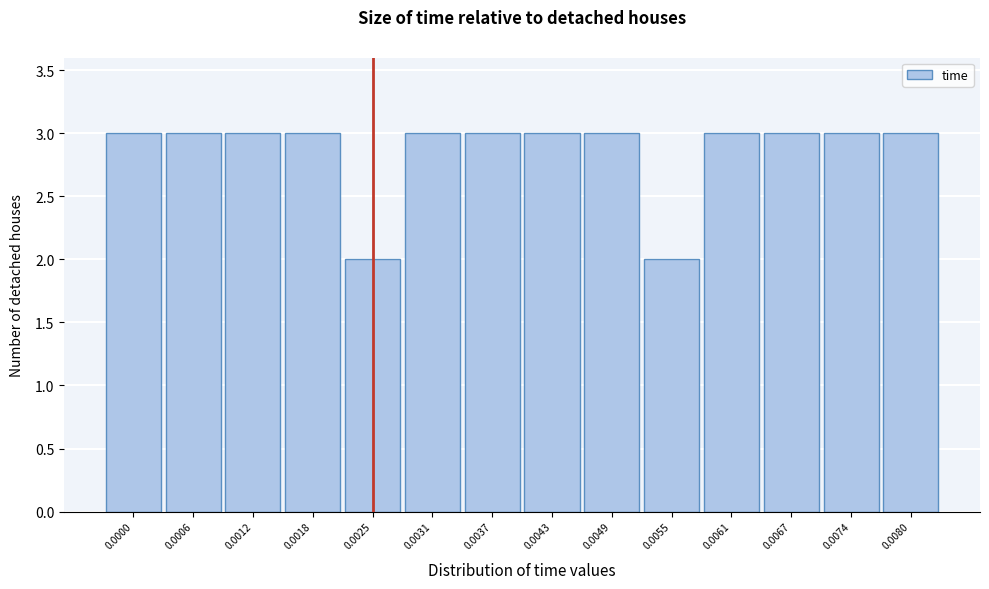

Reading left to right, extract all data points from this chart.

3	3	3	3	2	3	3	3	3	2	3	3	3	3